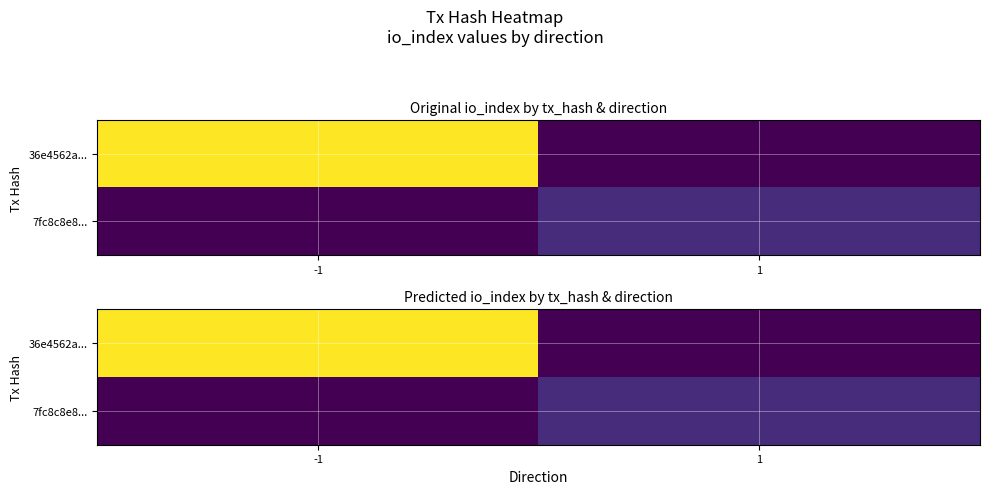

What is the total value across all series at -1?

55